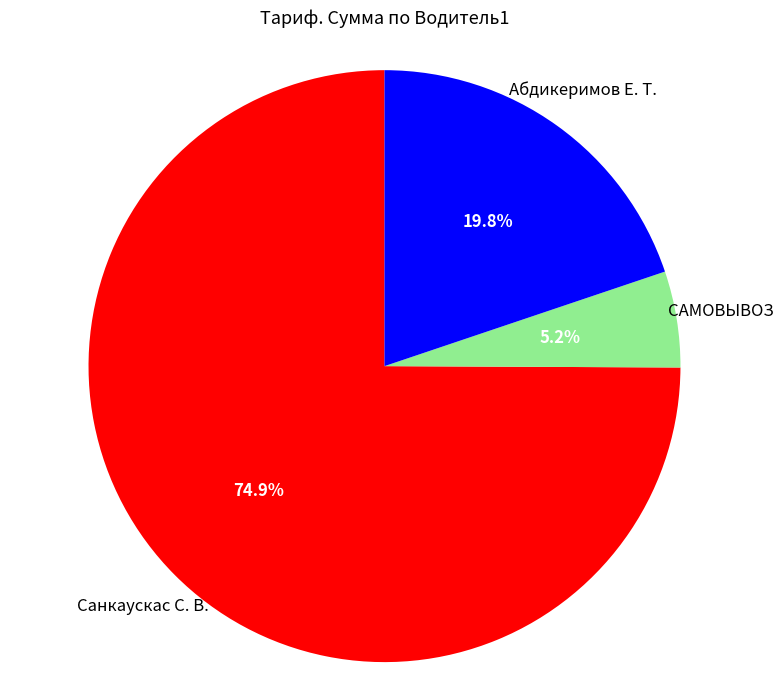

Does any single category account for the majority?

Yes